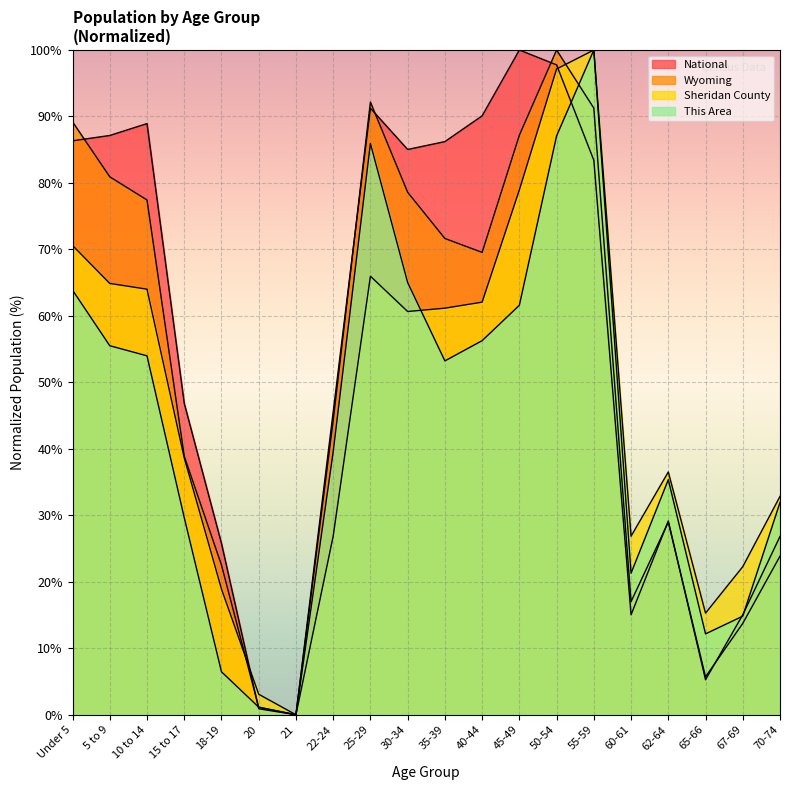

What is the average value of the This Area series?

43.7